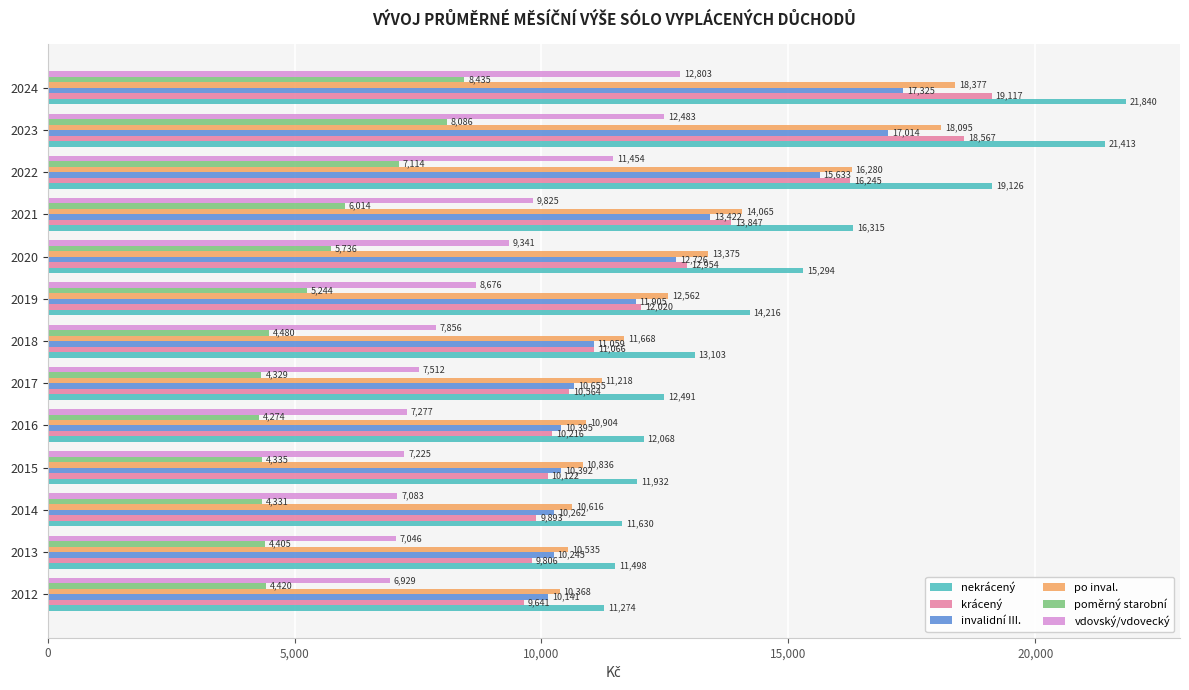

What is the spread (max minus min) of values at 2012?

6854